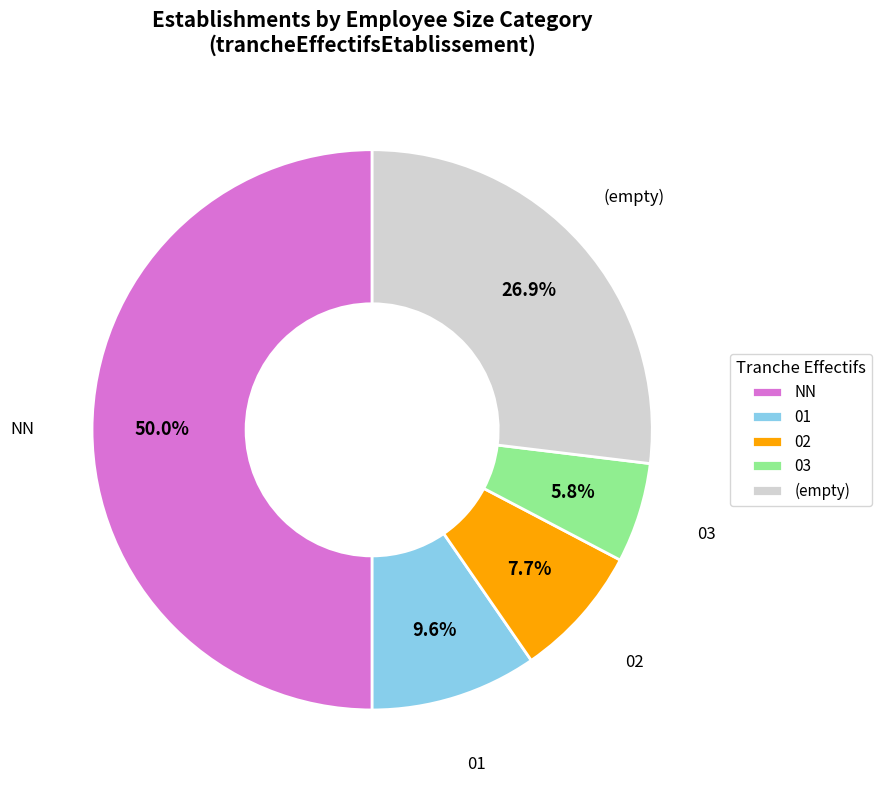

Approximately how many times larger is the value at 01 compared to 03?

1.7